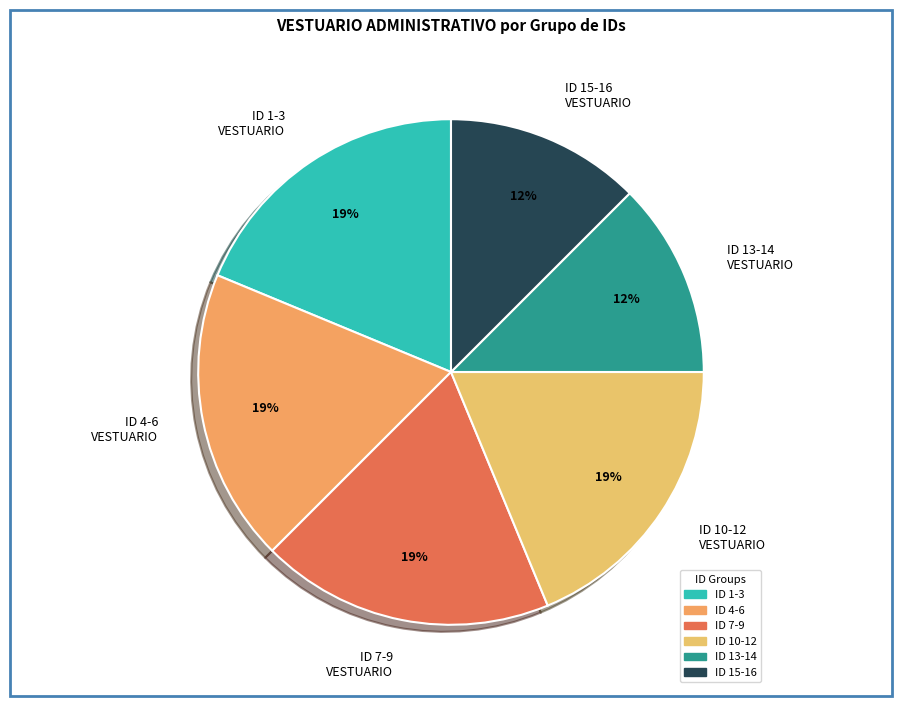

Count the number of slices in the pie.

6